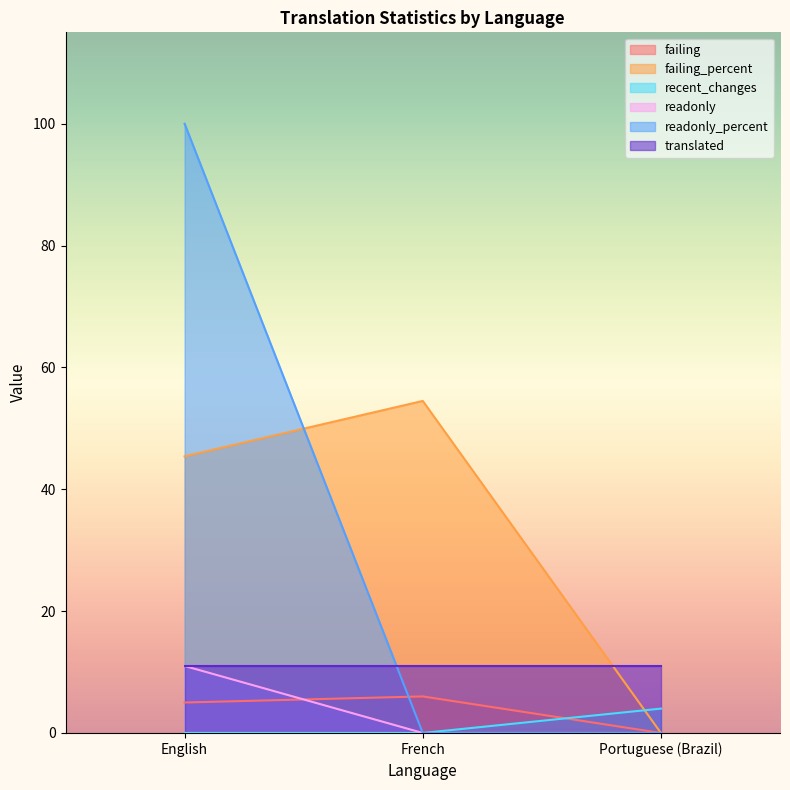

Which has a higher value, English or French?

French